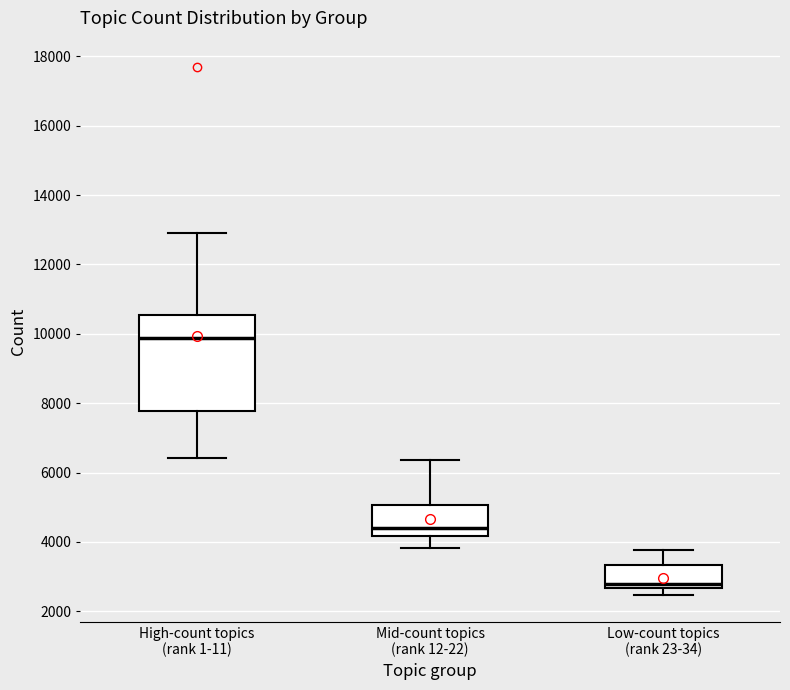

Where does the lower whisker of the box for Mid-count topics (rank 12-22) end on the y-axis? The values are not printed on the chart, so give them approximately, as read against the axis.

3800